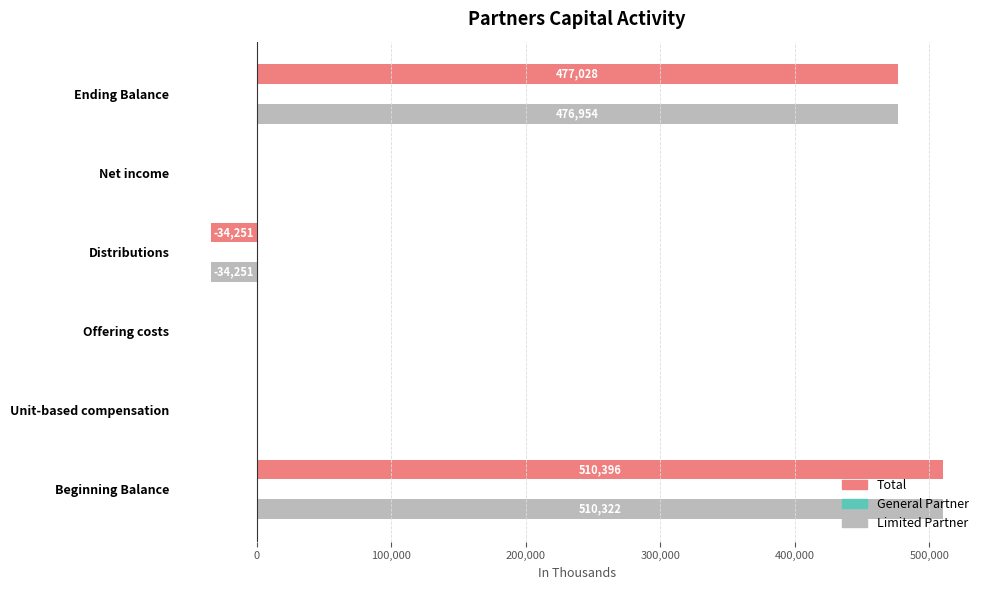

Between Net income and Ending Balance, which series saw the biggest shift?

Total